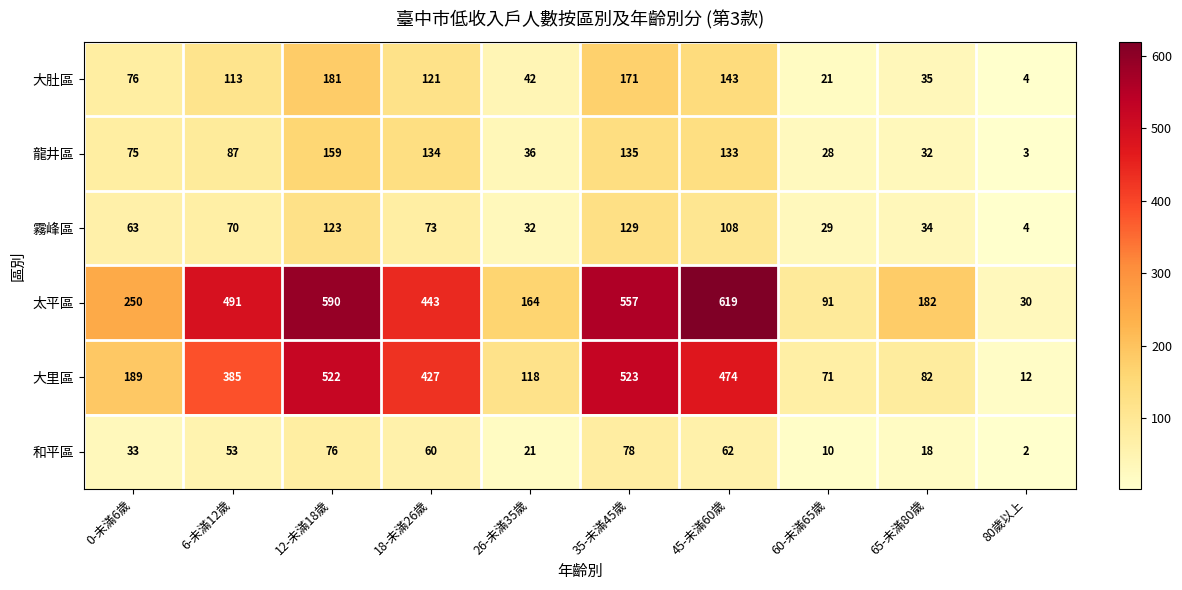

Read the 霧峰區 value at 45-未滿60歲, to the nearest 10.

110